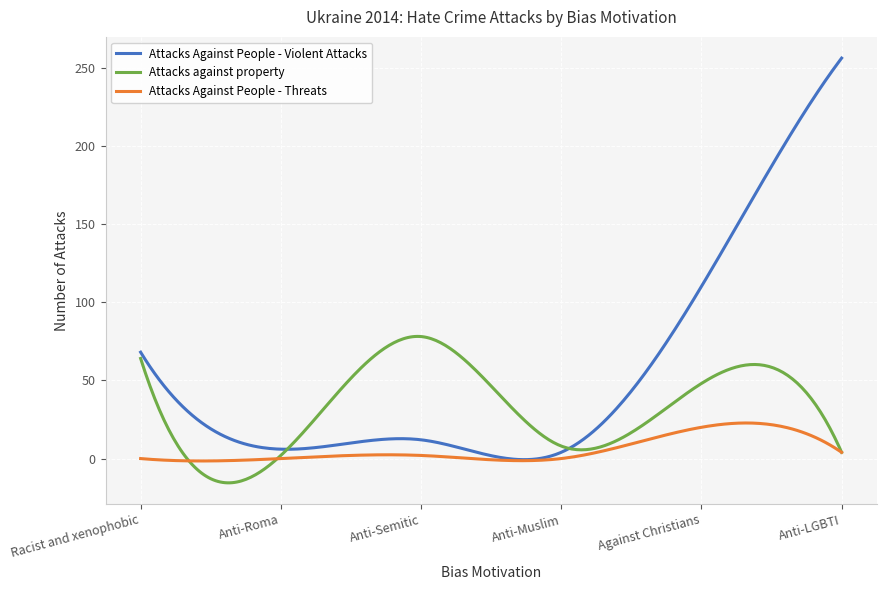

In Attacks Against People - Violent Attacks, how many points are lower than both neighbors (excluding endpoints)?

2